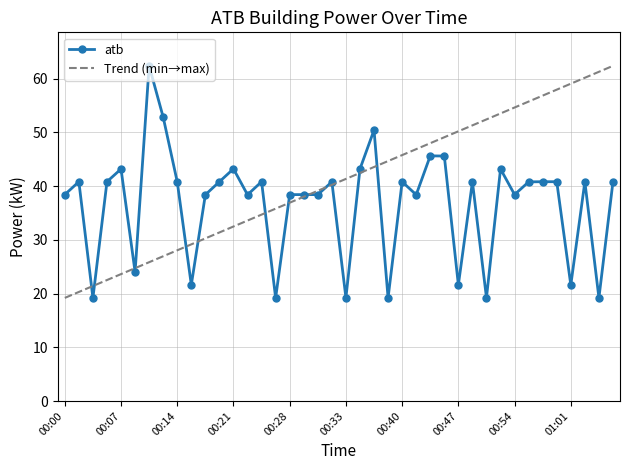

What is the minimum value shown in the chart?

19.2